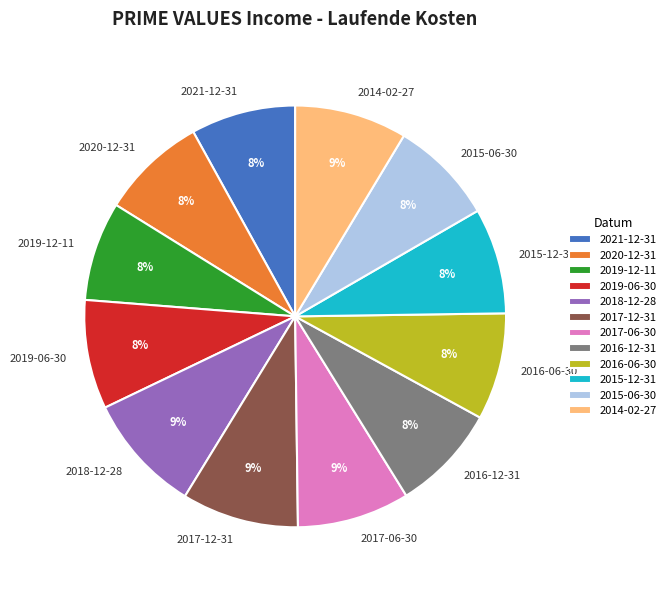

True or false: 2016-06-30 accounts for 1% of the total.

False